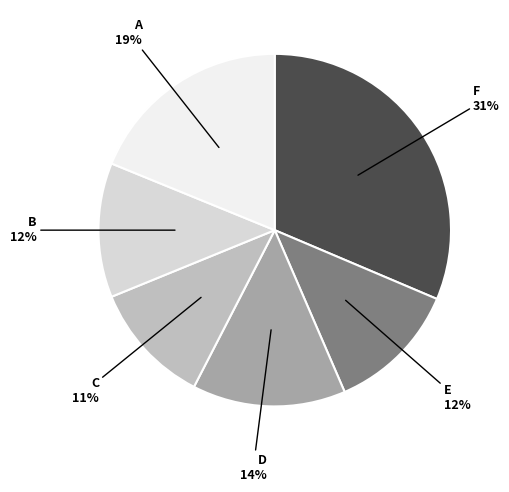

Is there any slice that represents more than half of the pie?

No